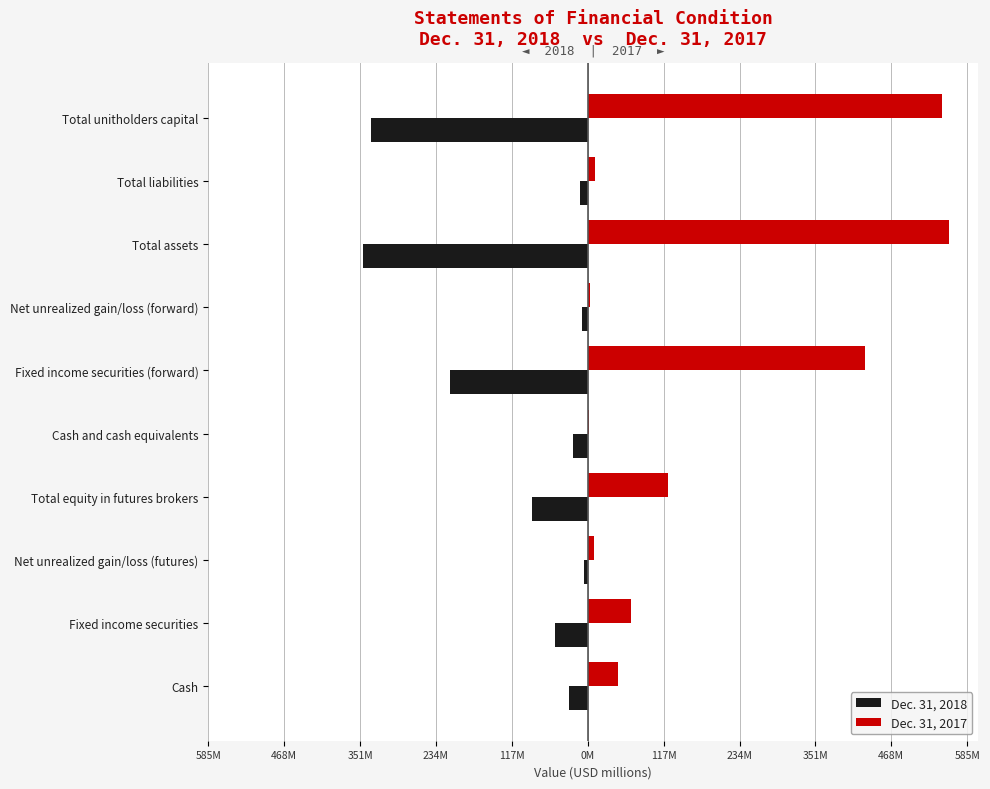

What are all the series names shown in the legend?

Dec. 31, 2018, Dec. 31, 2017